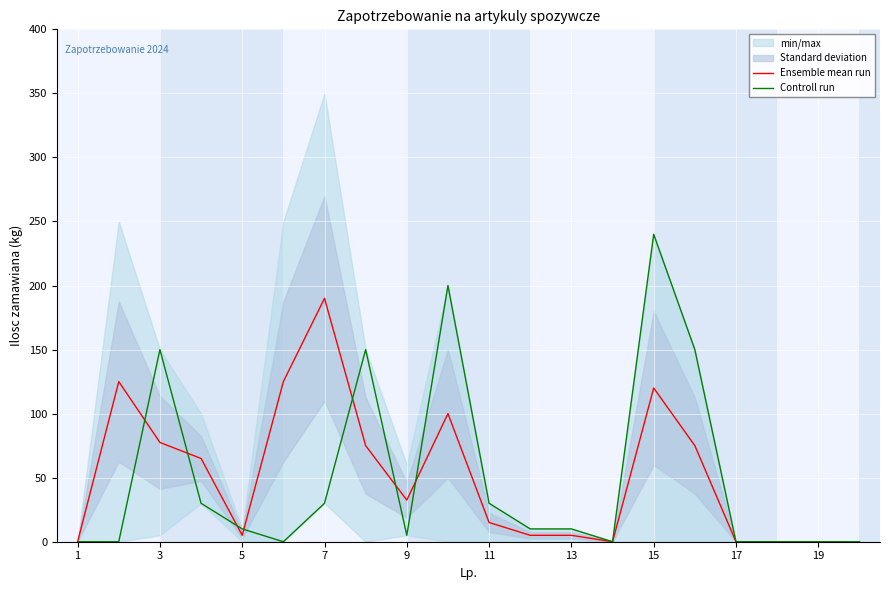

What is the maximum value for Ensemble mean run?

190.0